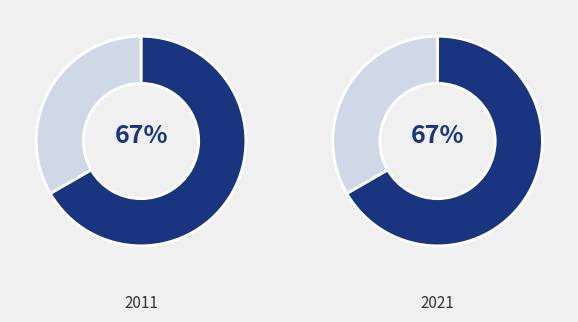

To the nearest percent, what portion does Pioneer Library represent?

33%